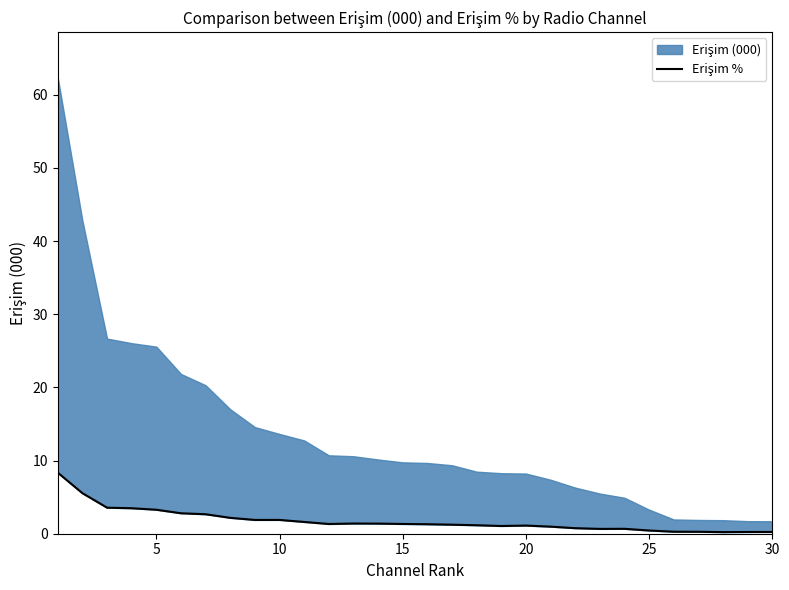

The chart shows a value of 0.1 at 27. True or false?

False